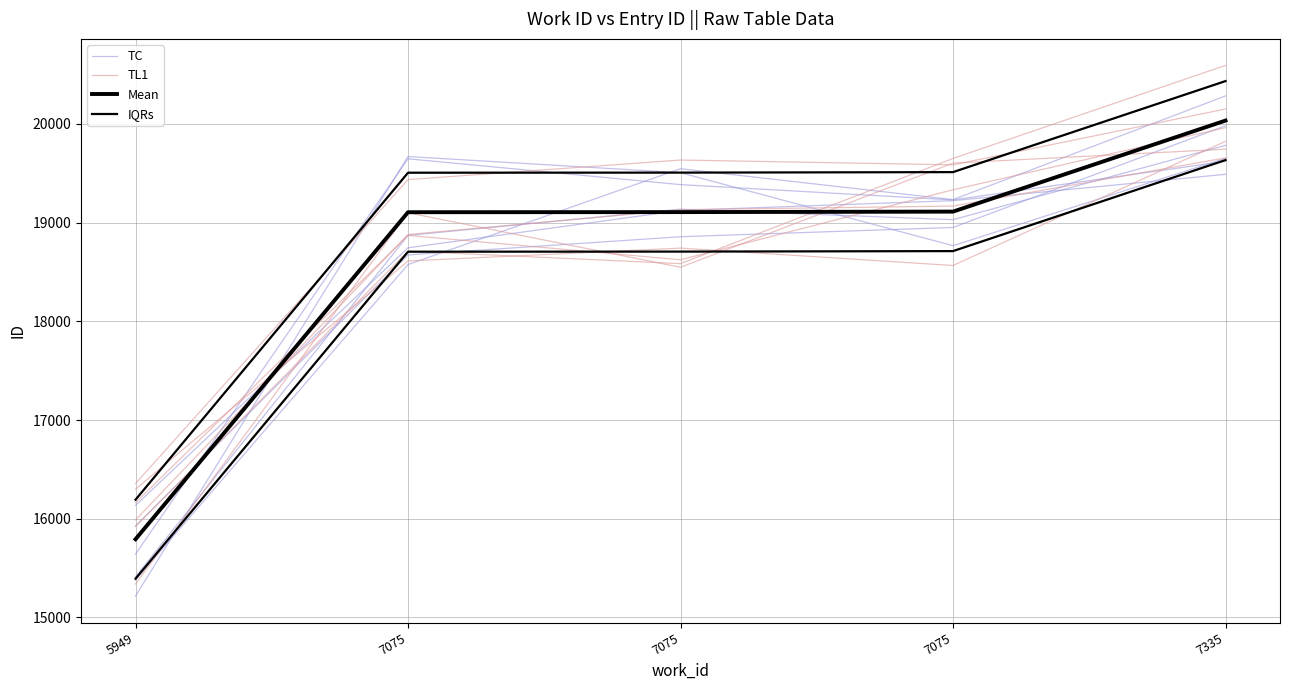

True or false: Mean and IQRs intersect in this chart.

False